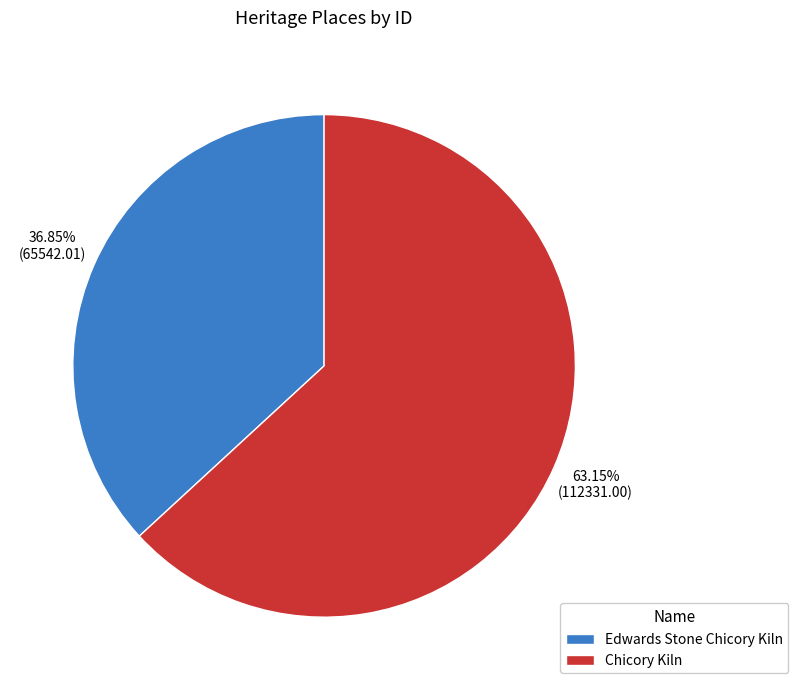

To the nearest percent, what percentage of the pie is Edwards Stone Chicory Kiln?

37%